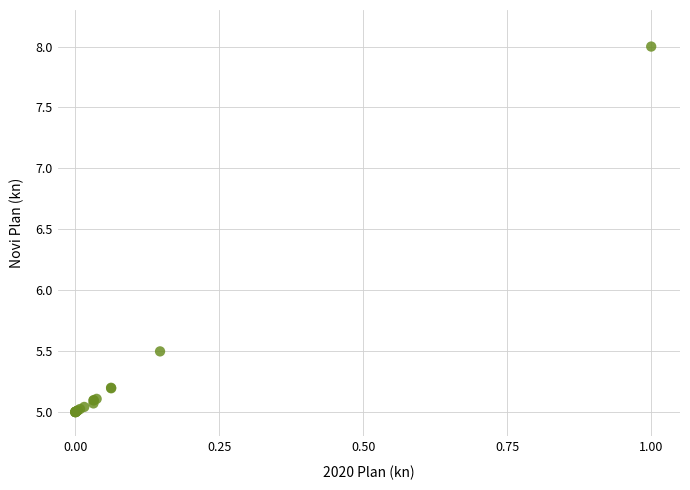

What Y value in the scatter plot is closest to 6?

5.5